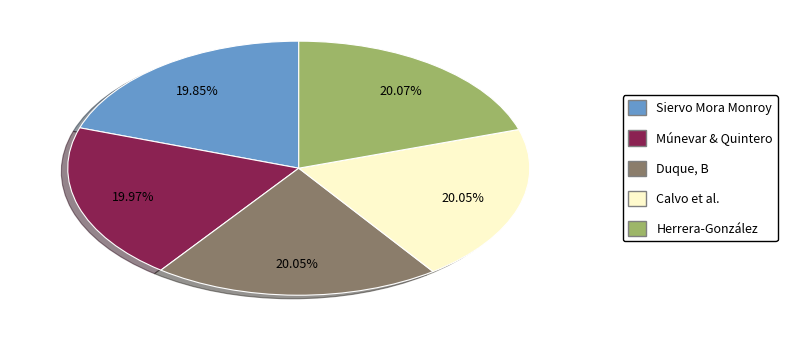

Is there any slice that represents more than half of the pie?

No